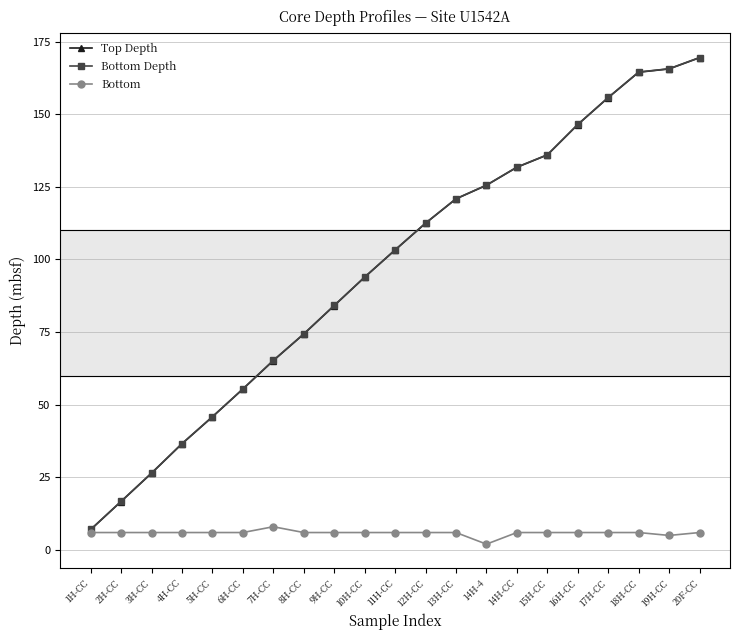

How many data points in Top Depth are above 103?

11